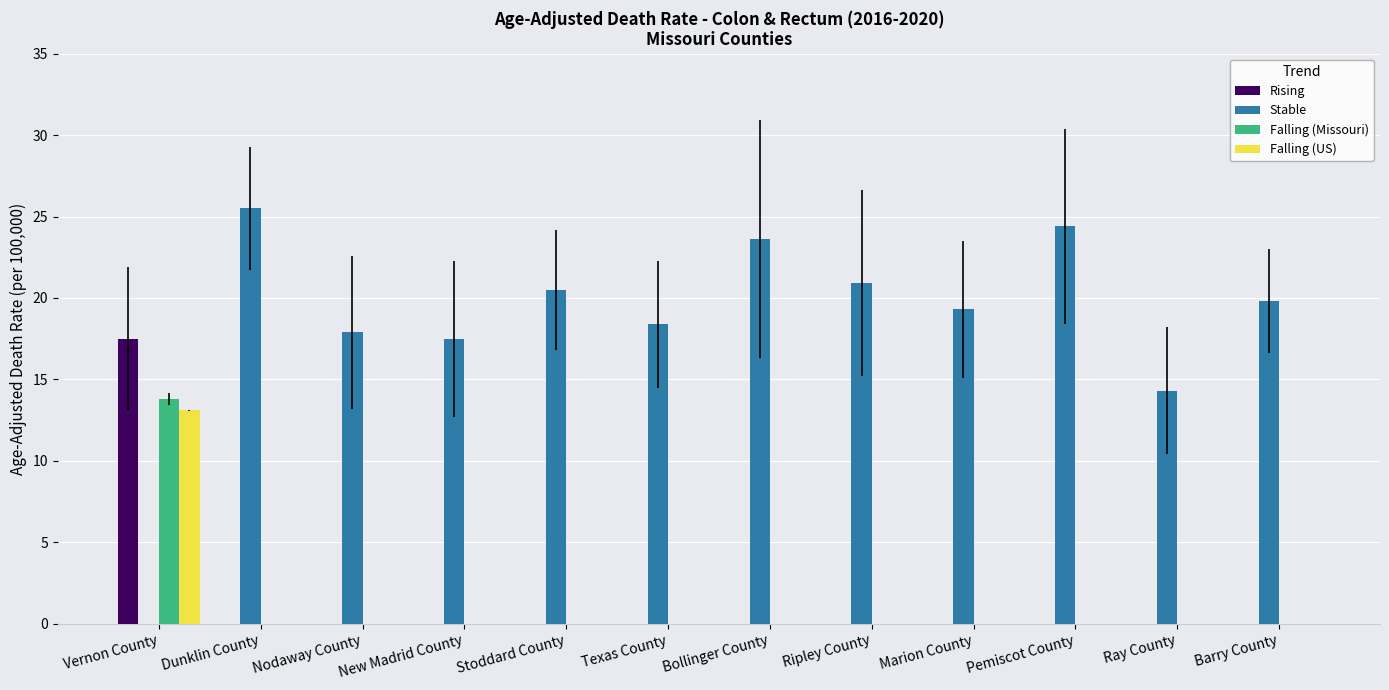

What is the total value across all series at Ripley County?

20.9